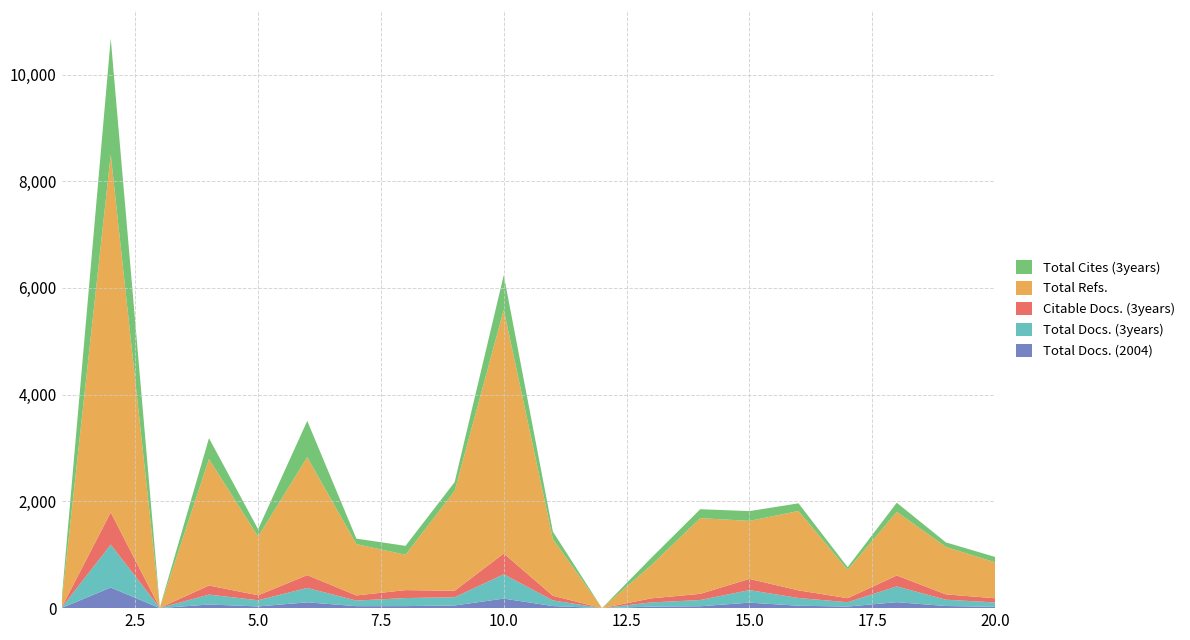

Reading left to right, transcribe all the data shown in this chart.

Total Docs. (2004): 1=3	2=387	3=0	4=68	5=32	6=109	7=37	8=38	9=50	10=179	11=39	12=0	13=29	14=35	15=103	16=45	17=30	18=112	19=40	20=25
Total Docs. (3years): 1=6	2=803	3=3	4=186	5=116	6=270	7=105	8=151	9=154	10=456	11=106	12=0	13=78	14=117	15=235	16=145	17=81	18=295	19=118	20=82
Citable Docs. (3years): 1=6	2=605	3=3	4=170	5=93	6=240	7=96	8=149	9=122	10=389	11=87	12=0	13=76	14=116	15=210	16=143	17=75	18=205	19=100	20=78
Total Refs.: 1=81	2=6707	3=0	4=2370	5=1100	6=2209	7=962	8=662	9=1870	10=4569	11=1063	12=0	13=619	14=1419	15=1087	16=1488	17=530	18=1193	19=889	20=674
Total Cites (3years): 1=56	2=2173	3=10	4=391	5=138	6=681	7=103	8=167	9=165	10=647	11=140	12=0	13=137	14=167	15=183	16=143	17=52	18=170	19=85	20=101